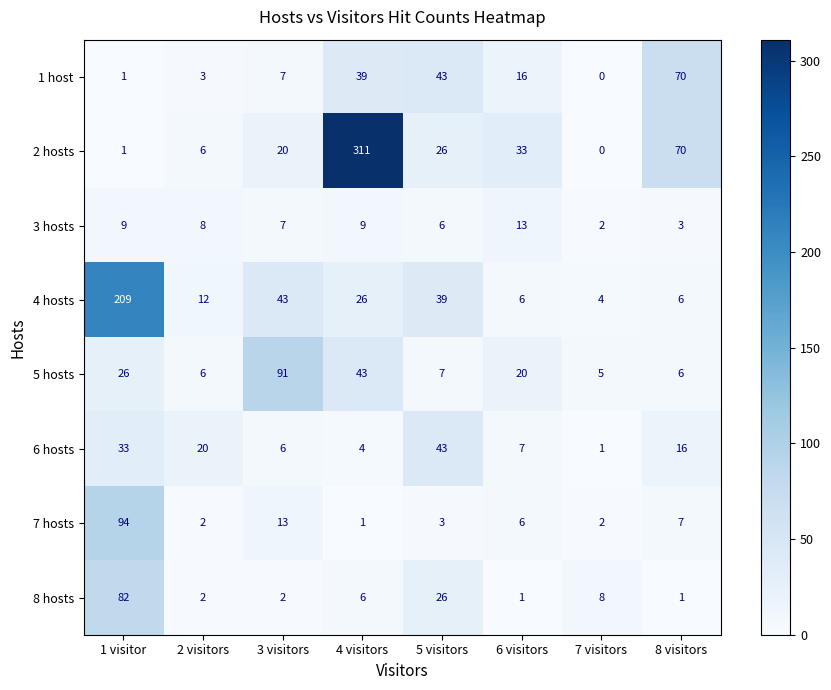

At which label does 6 hosts reach its minimum?

7 visitors